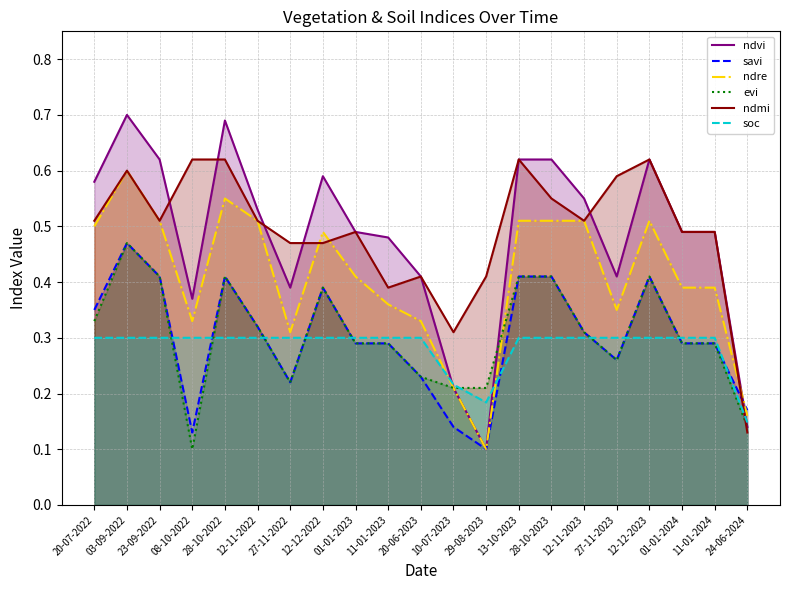

What is the greatest value displayed?

0.7